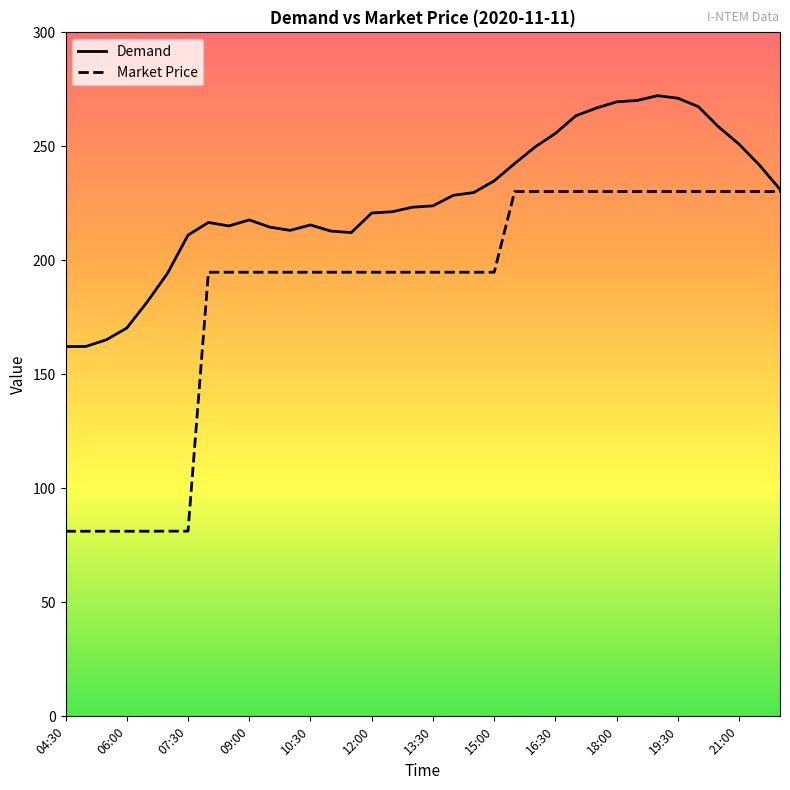

Rank the series by their average value, from highest to lowest.

Demand, Market Price